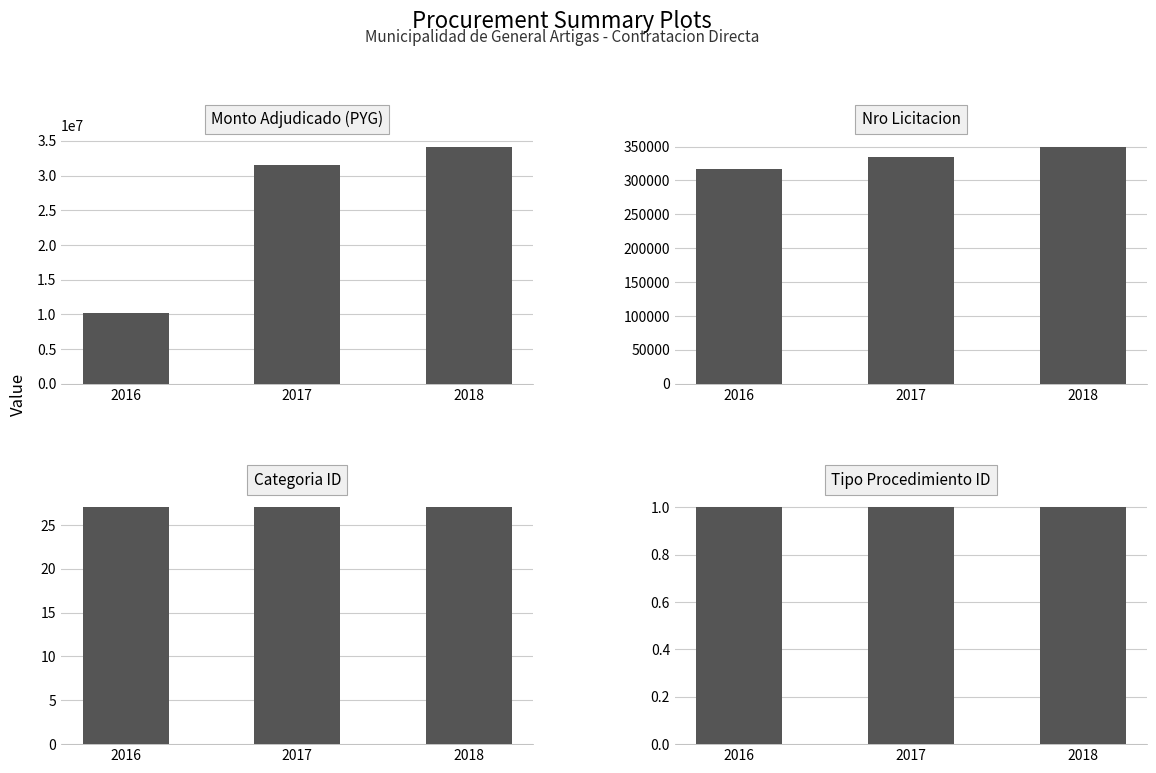

What is the average value of the nro_licitacion series?

333686